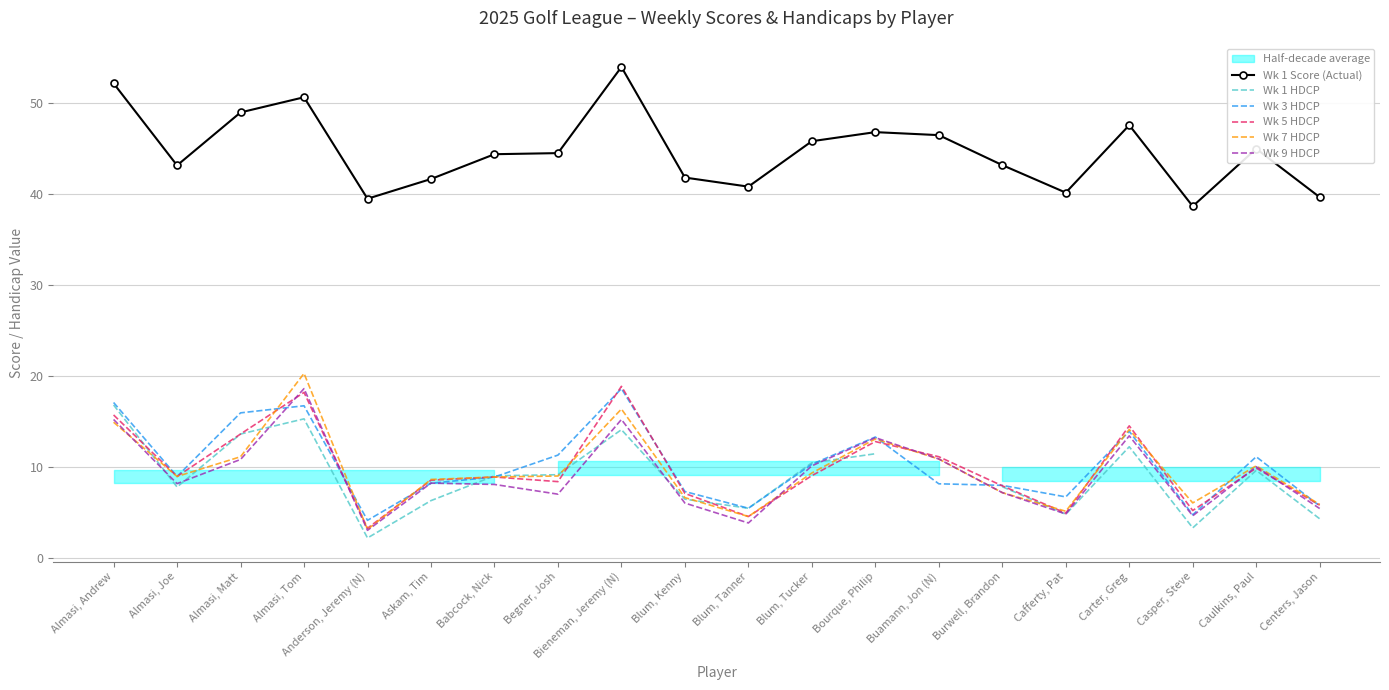

How many values in the Wk 5 HDCP series exceed 8?

13